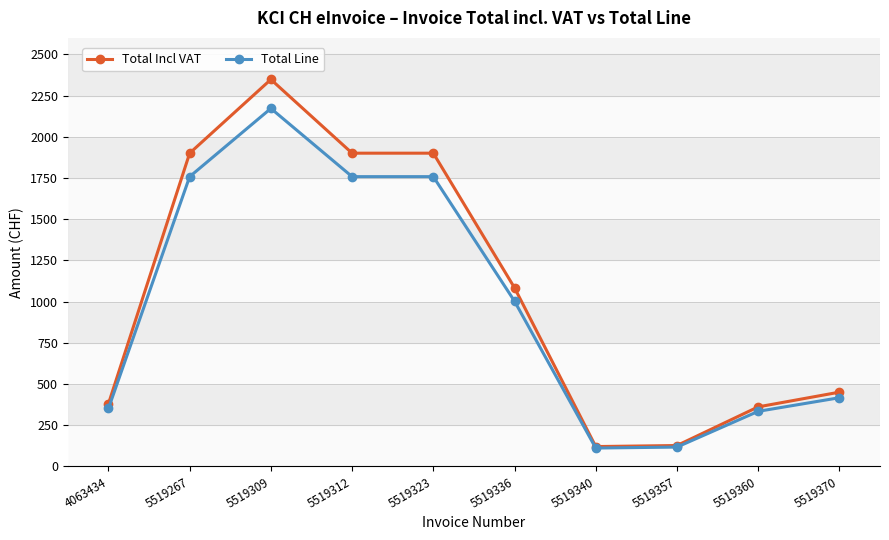

The value of Total Incl VAT at 5519312 is 1900.5. True or false?

True